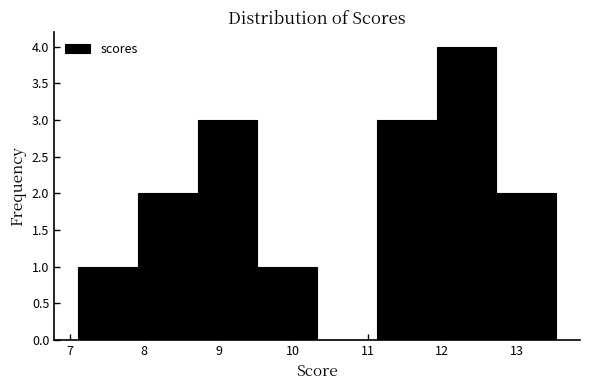

Over which range of the x-axis is the bar tallest?

11.9 to 12.7